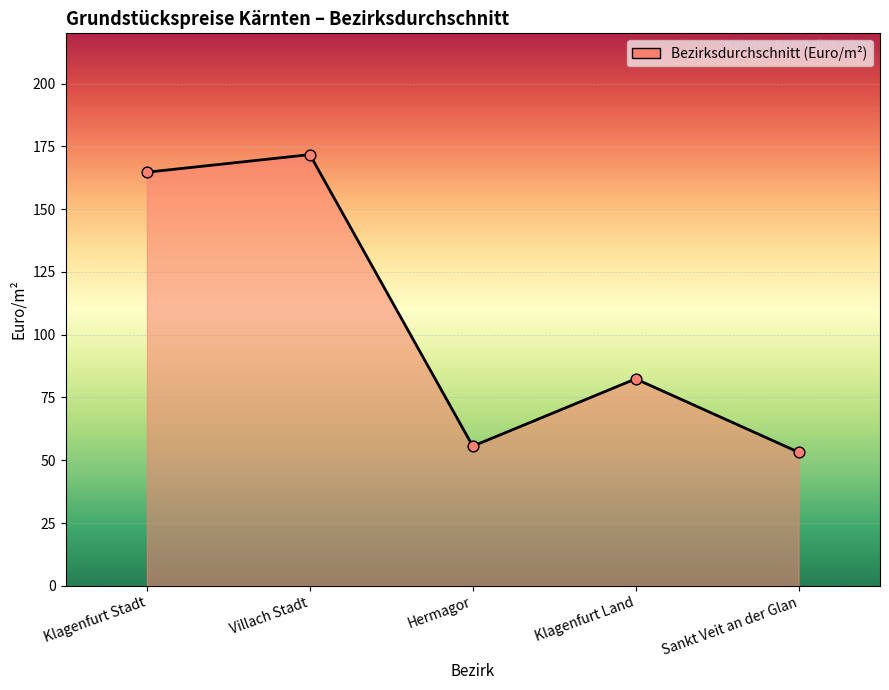

What is the change in value from Klagenfurt Land to Sankt Veit an der Glan?

-29.2